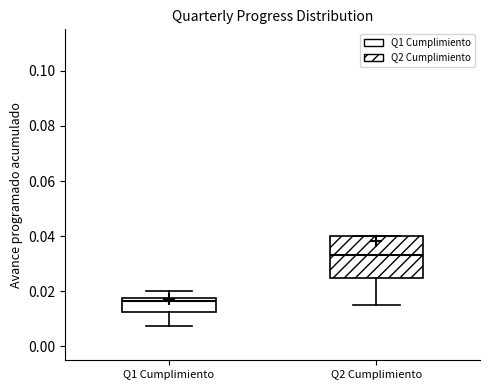

Which box's median line is the highest?

Q2 Cumplimiento